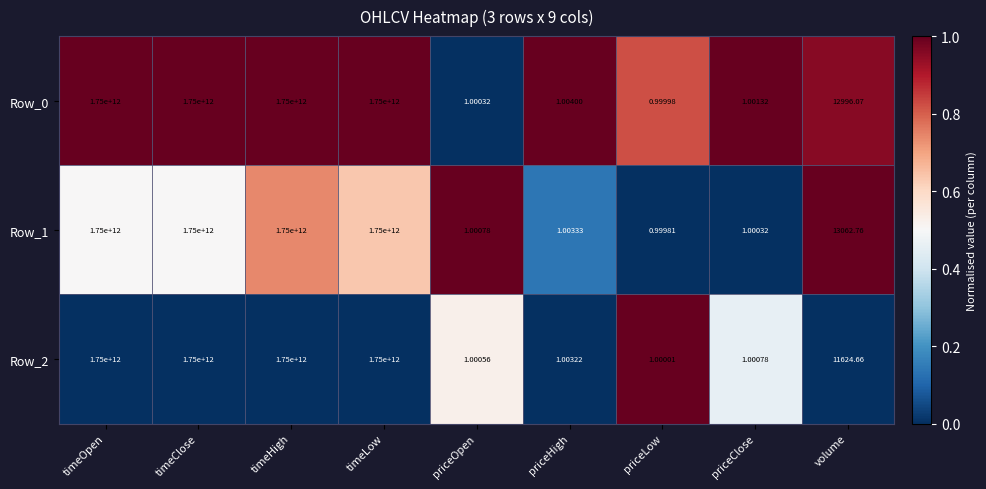

Where is Row_0 nearest to the value 875000000000?

volume